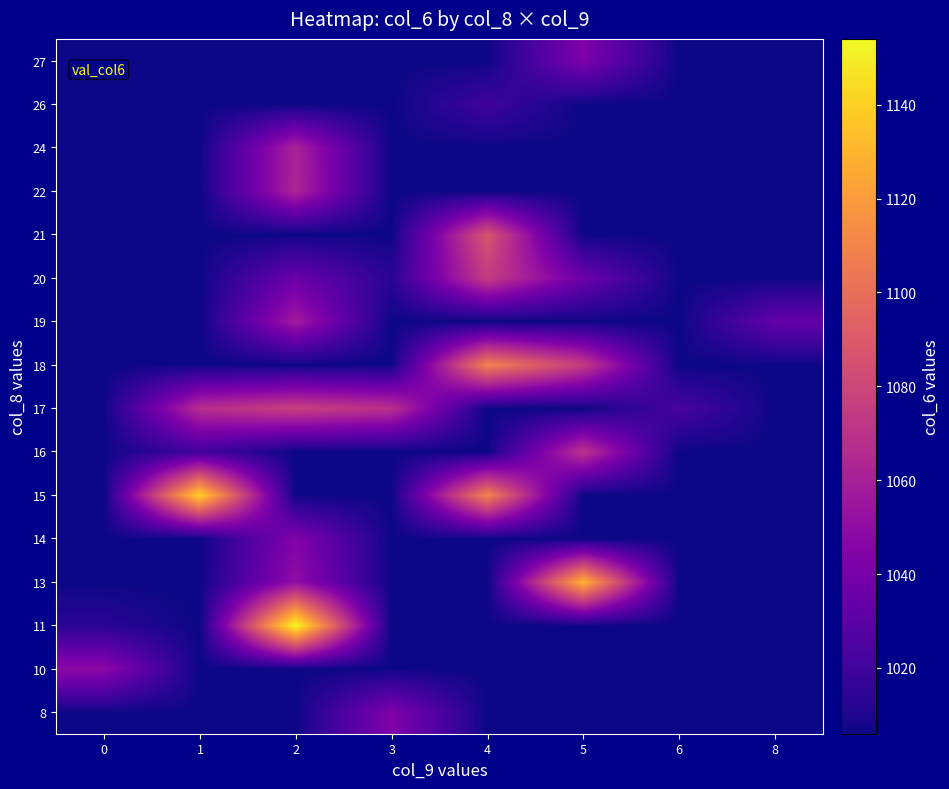

What is the total value across all series at 8?

16123.0